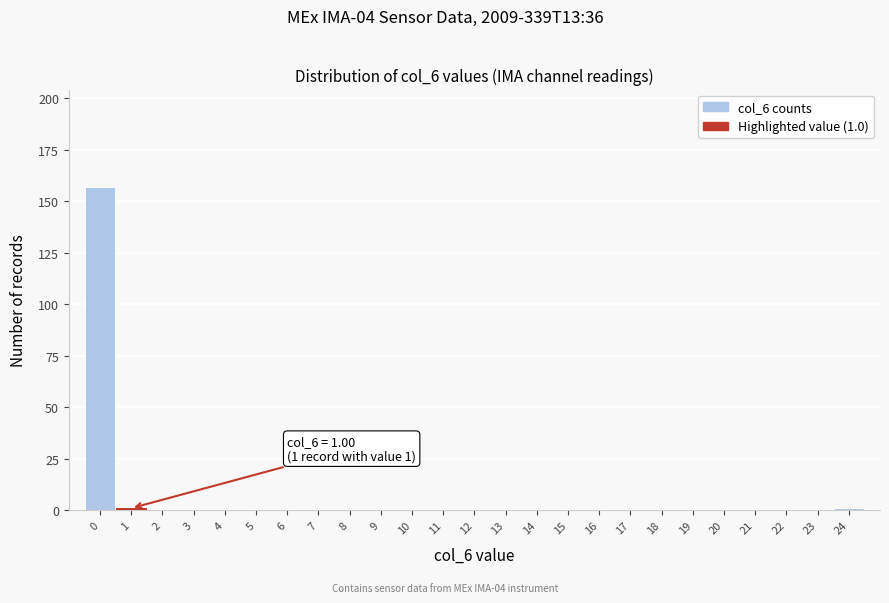

Over which range of the x-axis is the bar tallest?

-0.5 to 0.5